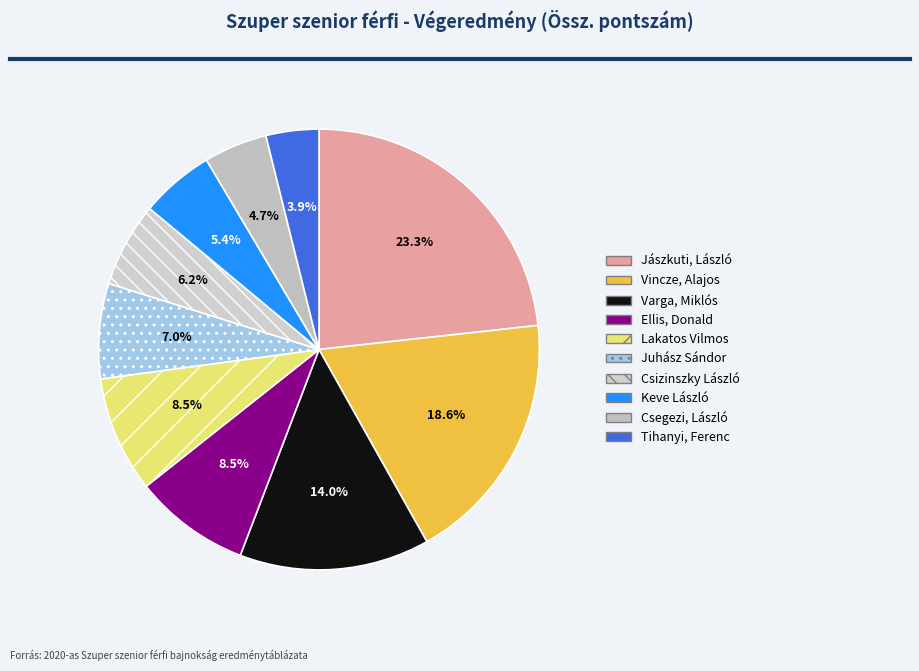

Which slice is the smallest?

Tihanyi, Ferenc